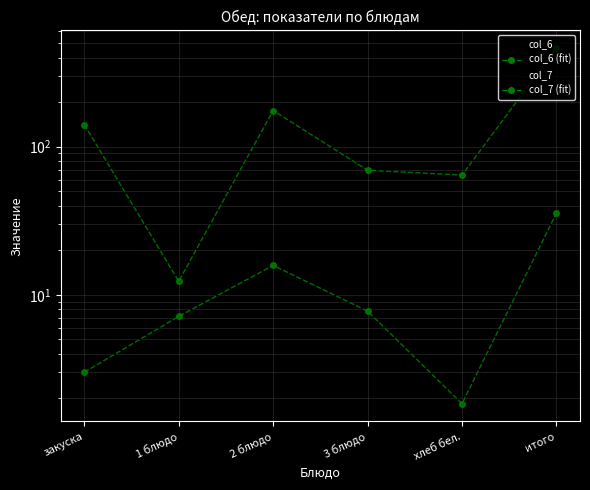

What is the difference between the second highest and second lowest values in the col_7 series?

12.8